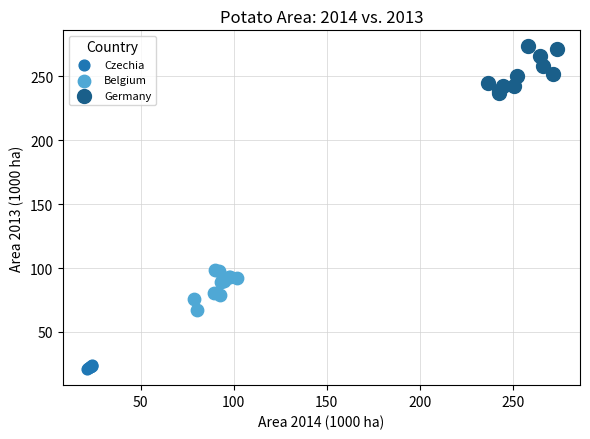

Which series has the widest spread of Y values?

Germany